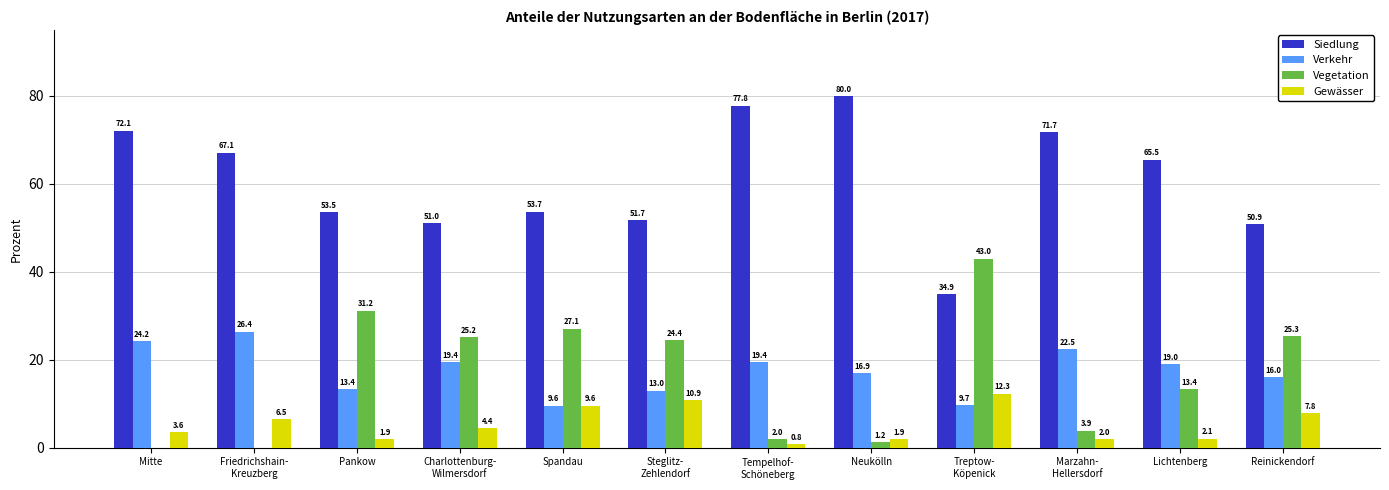

What is the highest value of the Siedlung series?

80.0